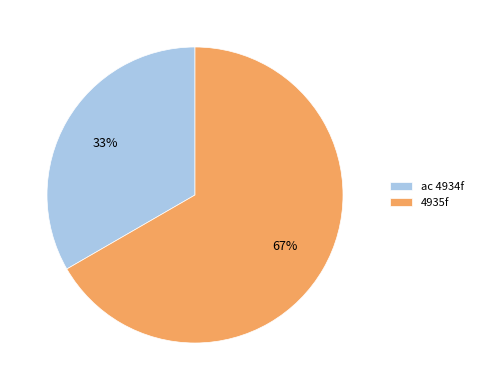

What is the smallest slice in the pie chart?

ac 4934f